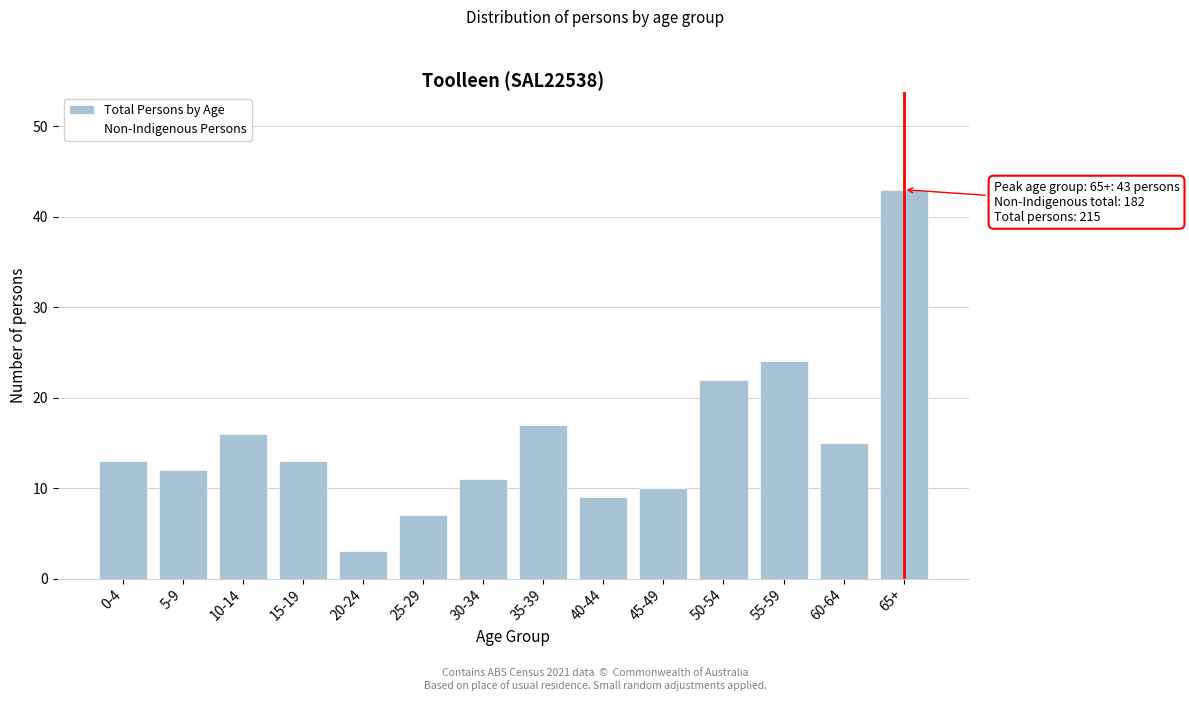

Reading left to right, transcribe all the data shown in this chart.

0-4=13	5-9=12	10-14=16	15-19=13	20-24=3	25-29=7	30-34=11	35-39=17	40-44=9	45-49=10	50-54=22	55-59=24	60-64=15	65+=43